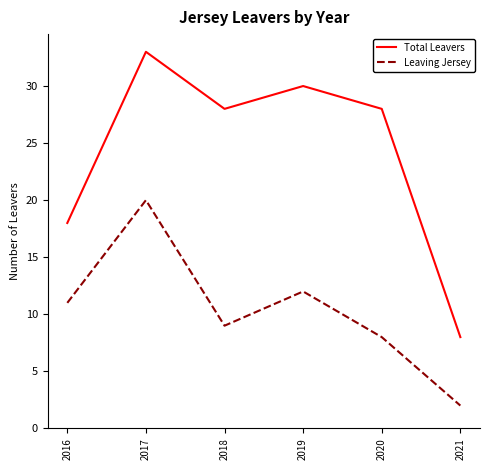

True or false: Total Leavers and Leaving Jersey intersect in this chart.

False